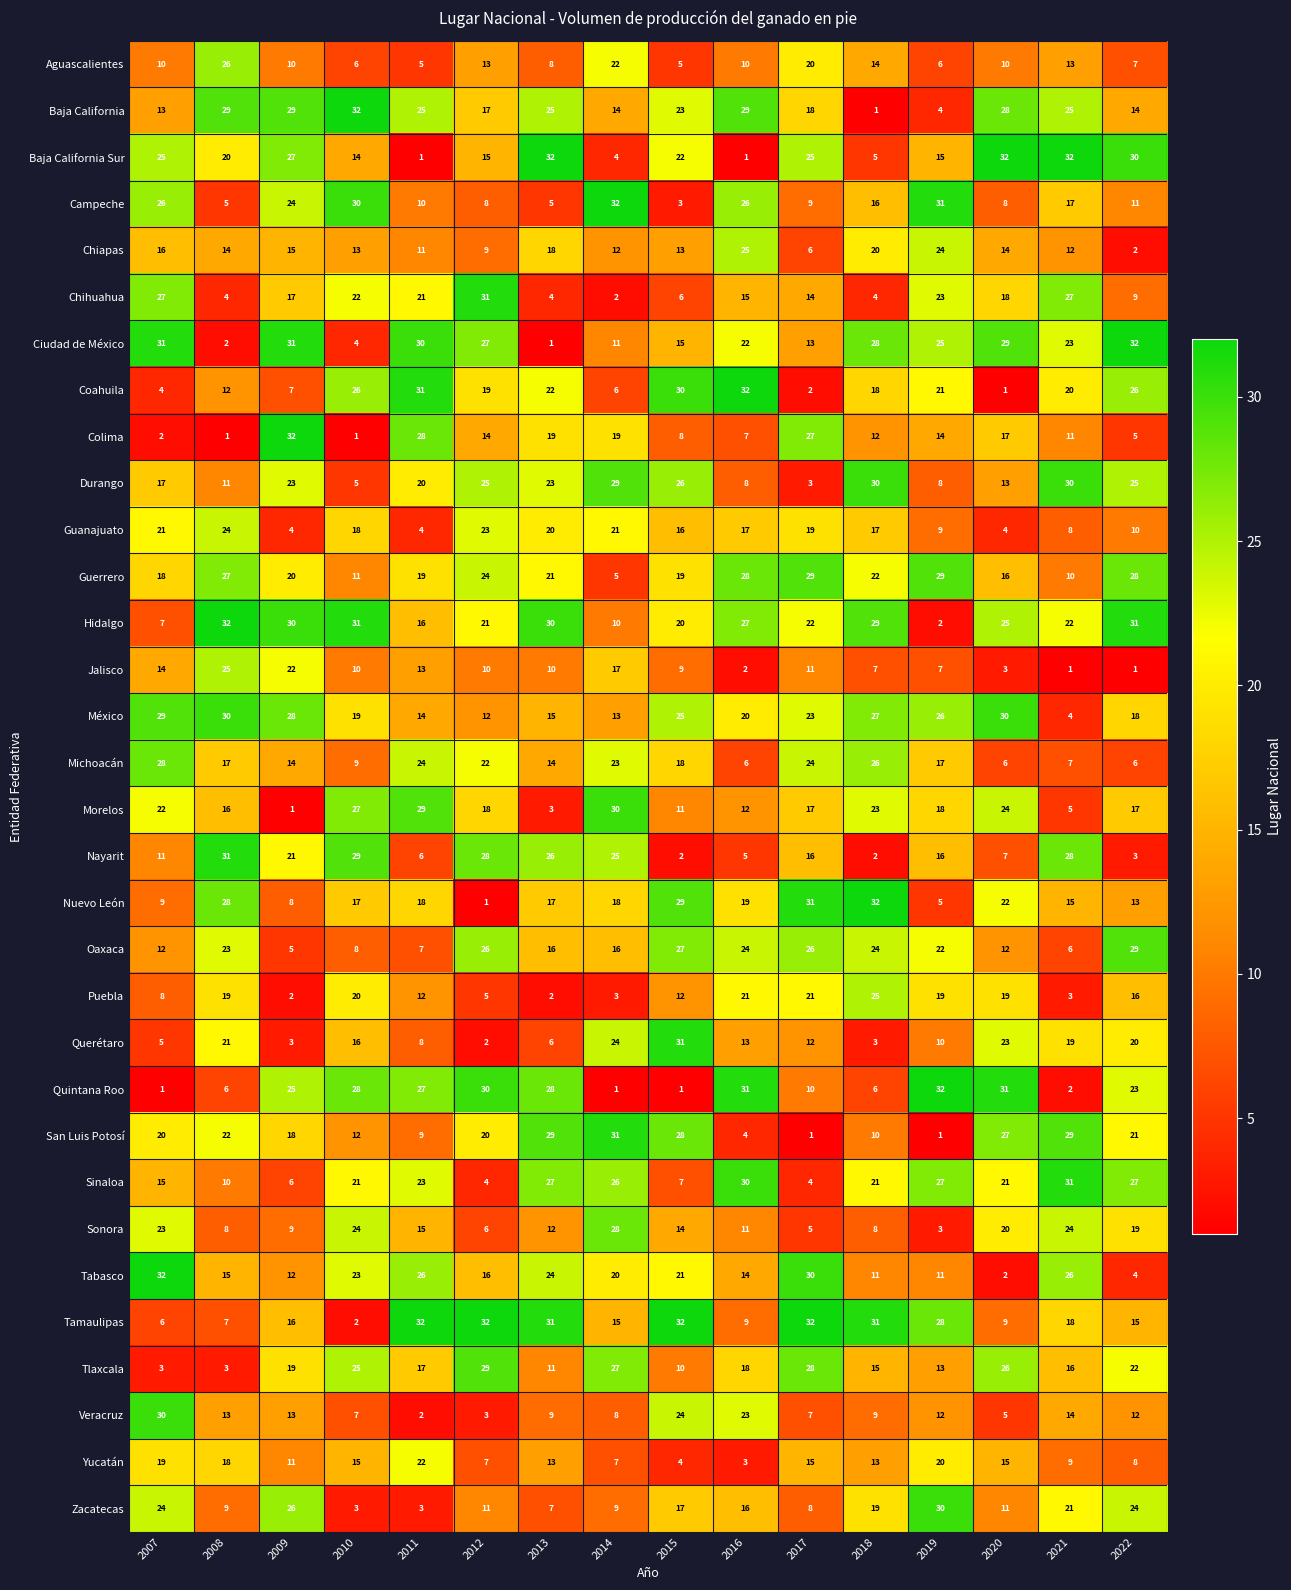

The value of Yucatán at 2012 is 9. True or false?

False